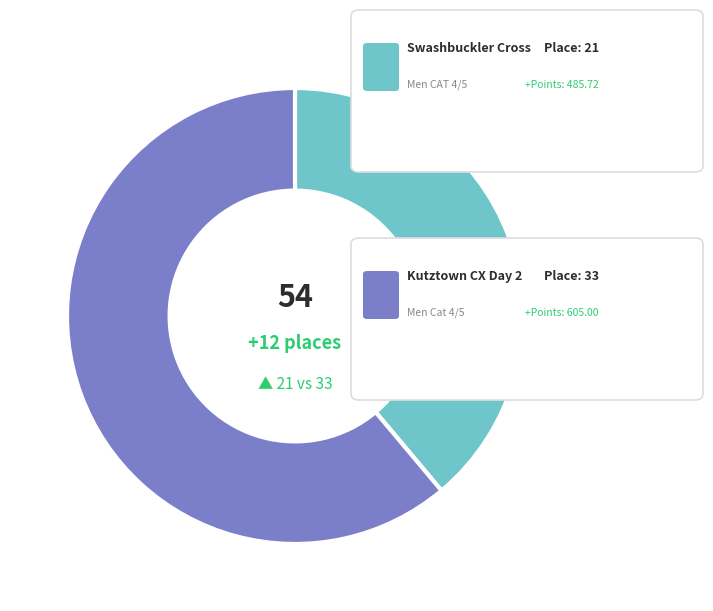

Does any single category account for the majority?

Yes